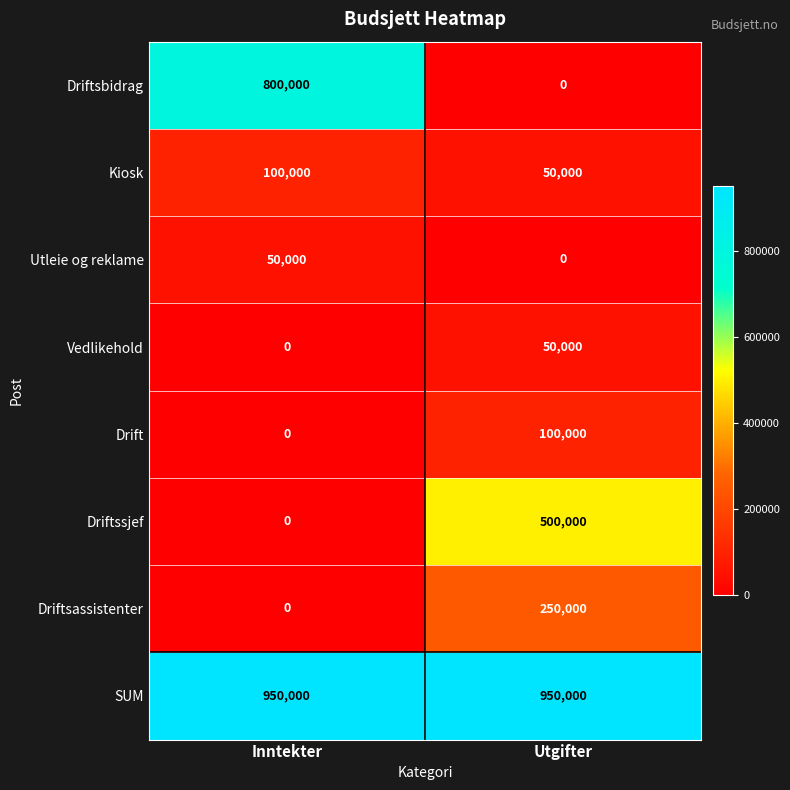

What is the difference between the Driftsassistenter values at Inntekter and Utgifter?

250000